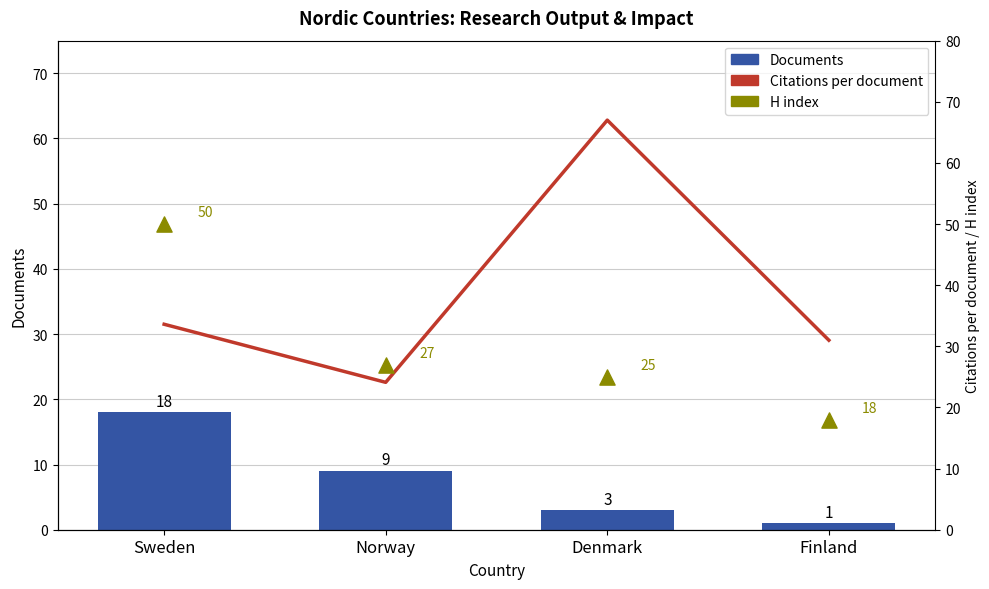

At which category is the sum across all series the highest?

Sweden